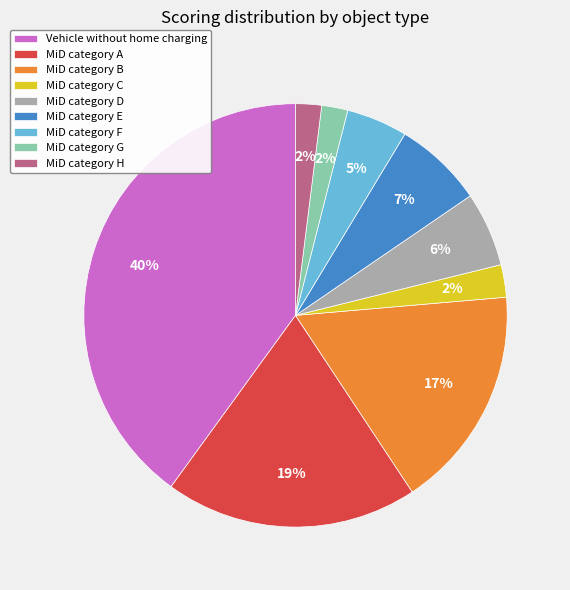

To the nearest percent, what is the combined percentage of MiD category G and Vehicle without home charging?

42%